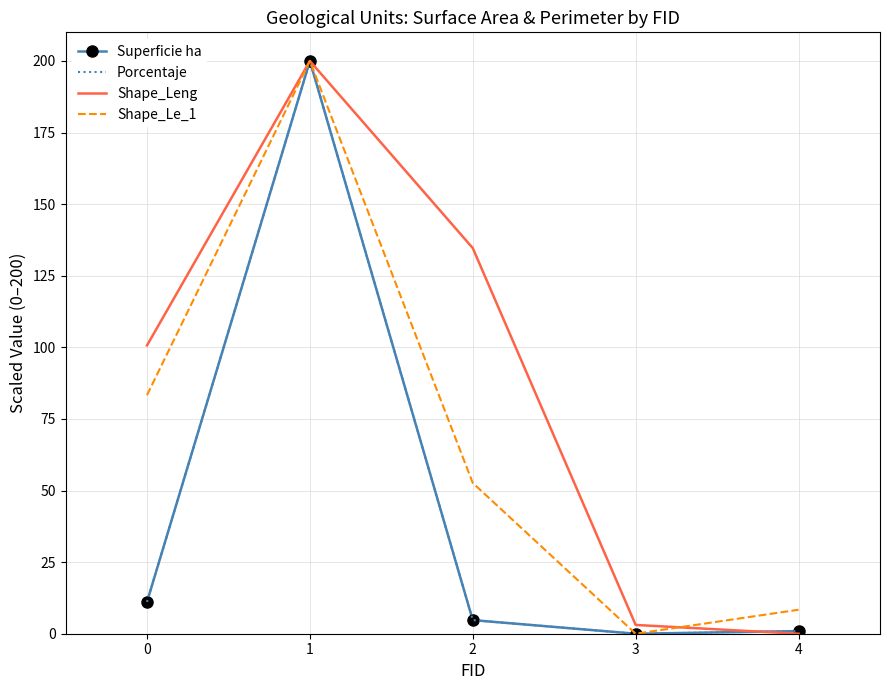

What are all the series names shown in the legend?

Superficie ha, Porcentaje, Shape_Leng, Shape_Le_1